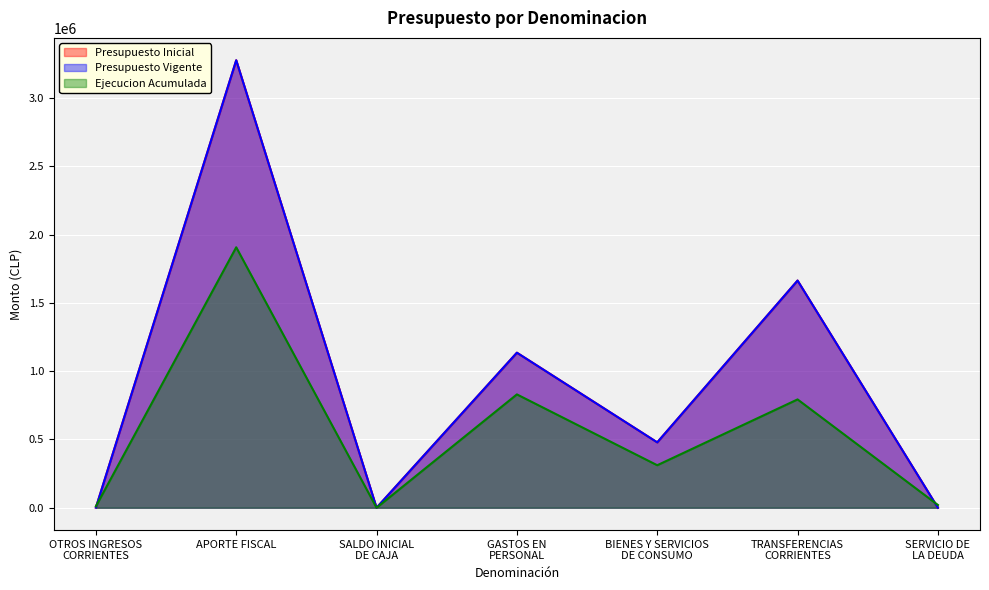

True or false: Presupuesto Inicial and Presupuesto Vigente cross at least once.

False